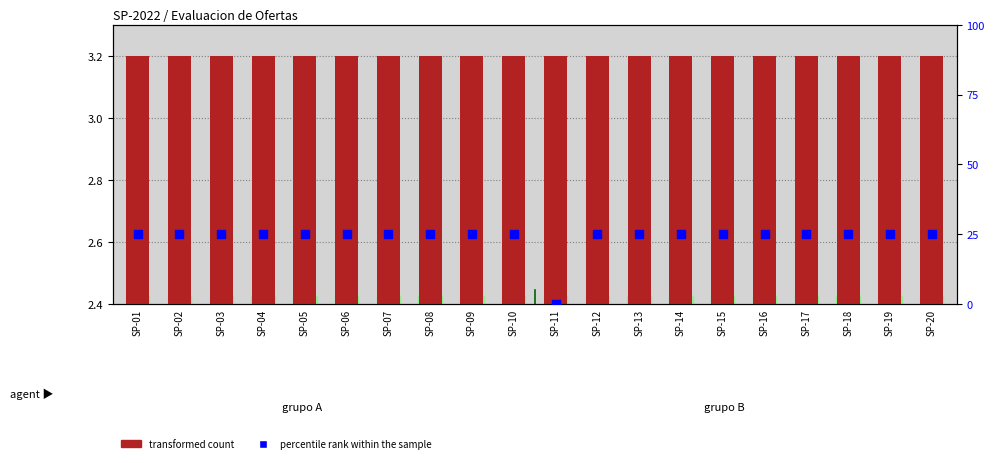

Which series has the largest total across all categories?

percentile rank within the sample